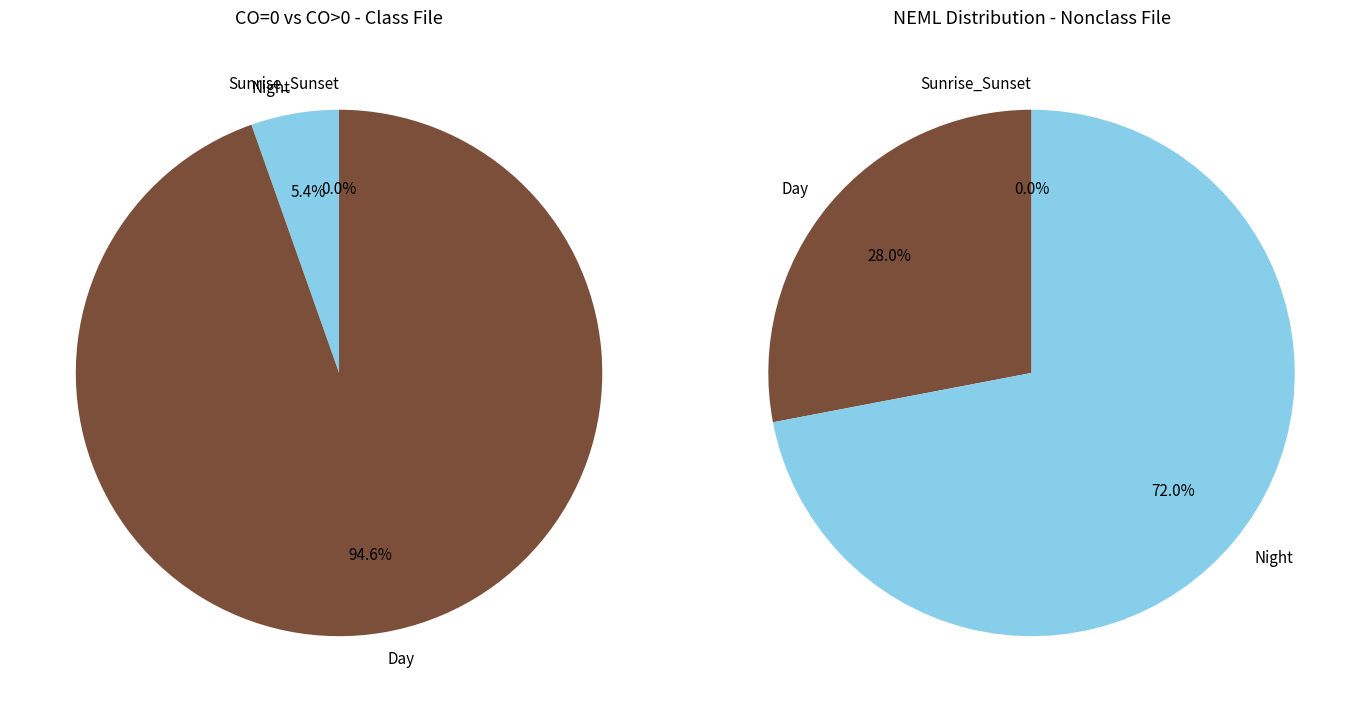

Is there any slice that represents more than half of the pie?

Yes